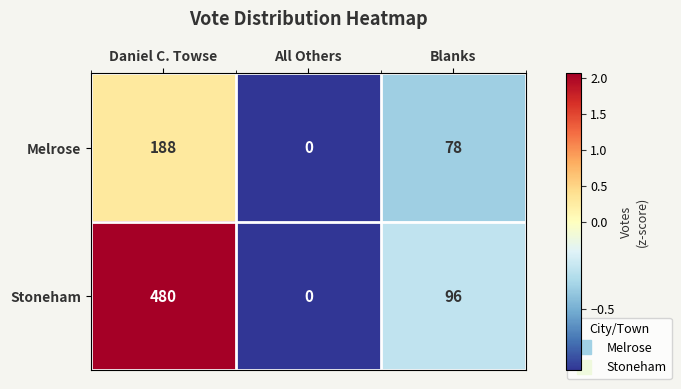

Where does the Melrose series first go above 78?

Daniel C. Towse